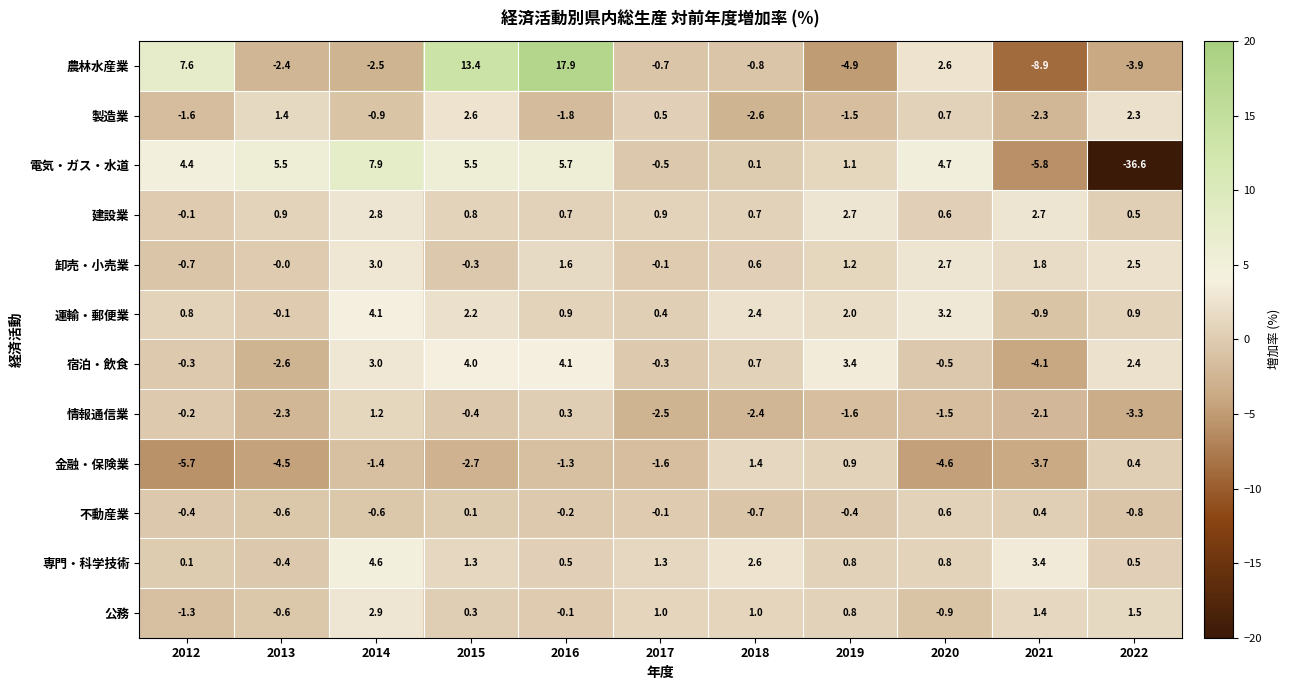

Which series has the largest total across all categories?

農林水産業